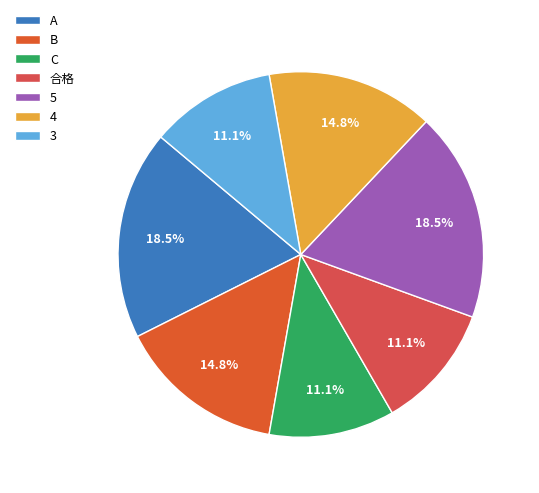

Which category has the smallest portion of the pie?

C